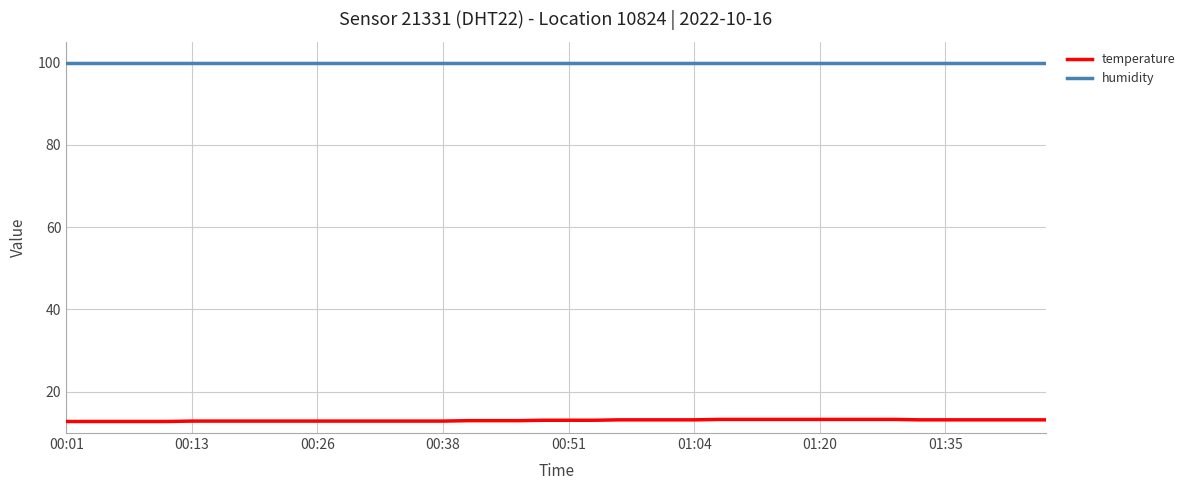

List the series in order of their peak value, highest first.

humidity, temperature